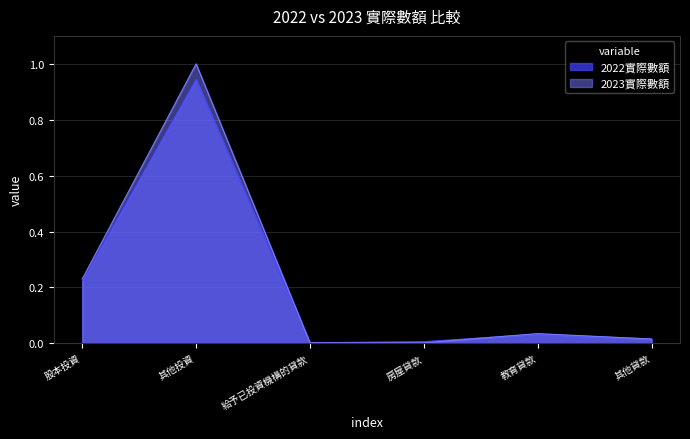

What is the maximum value for 2022實際數額?

0.9